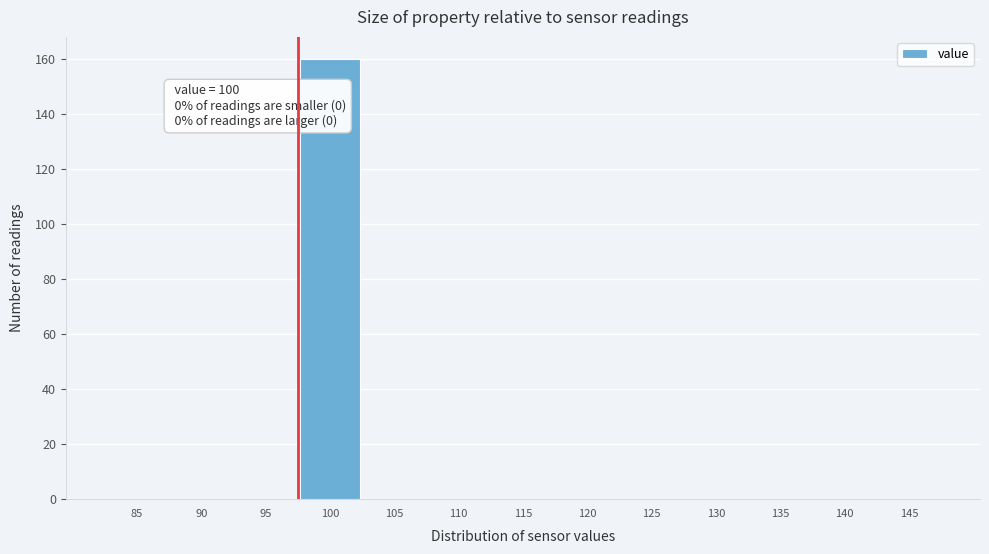

Reading right to left, list all the values displayed in this chart.

145=0	140=0	135=0	130=0	125=0	120=0	115=0	110=0	105=0	100=160	95=0	90=0	85=0